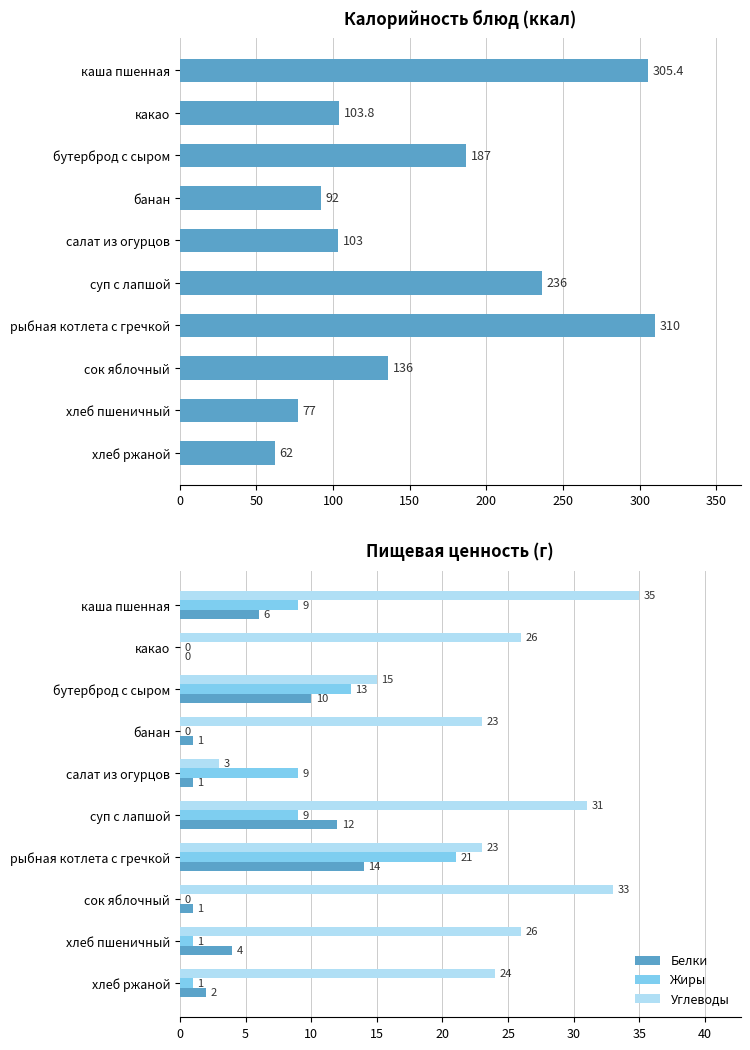

List the series in order of their peak value, highest first.

Калорийность, Углеводы, Жиры, Белки